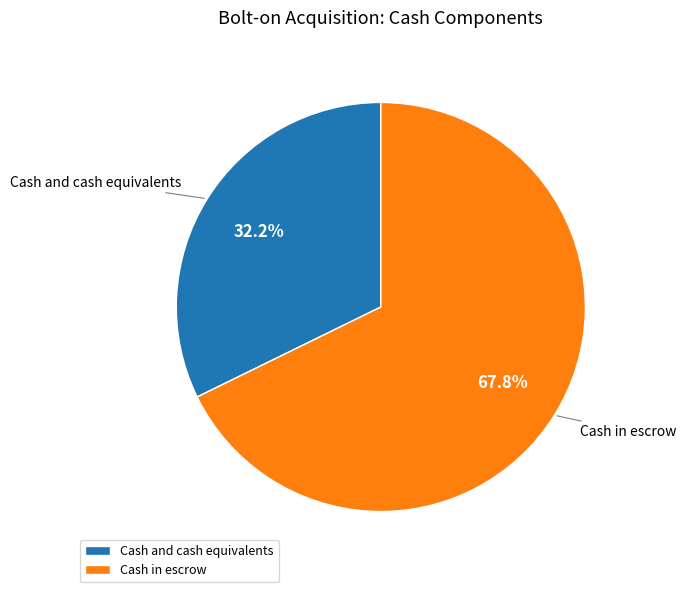

The Cash in escrow slice represents 68% of the pie. True or false?

True